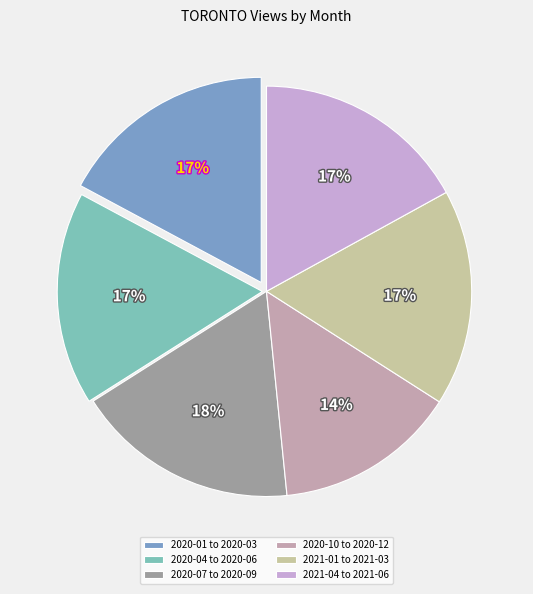

Is there a majority slice in this chart?

No